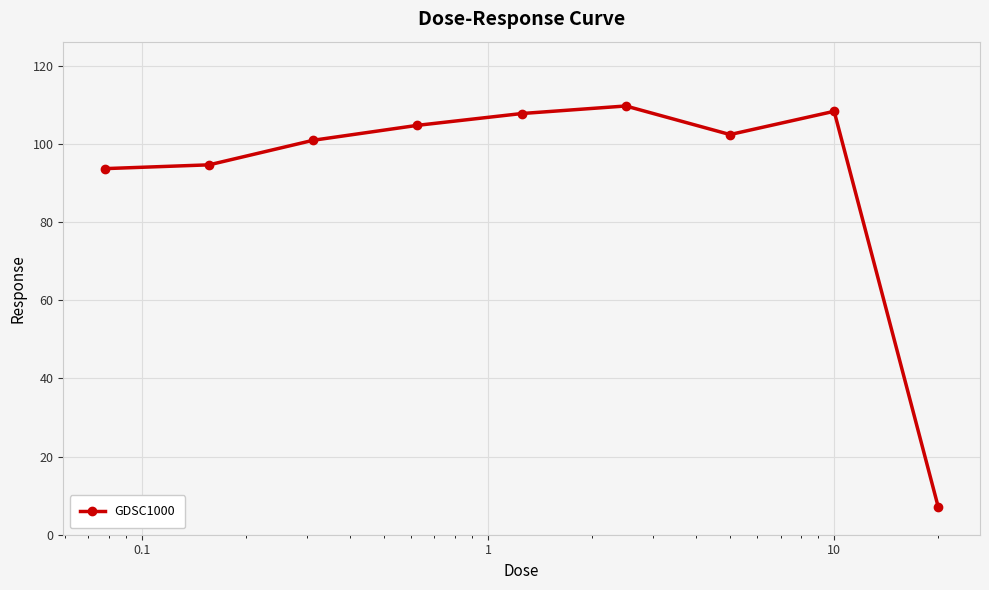

Reading right to left, list all the values displayed in this chart.

7.0	108.4	102.4	109.7	107.8	104.8	101.0	94.7	93.7